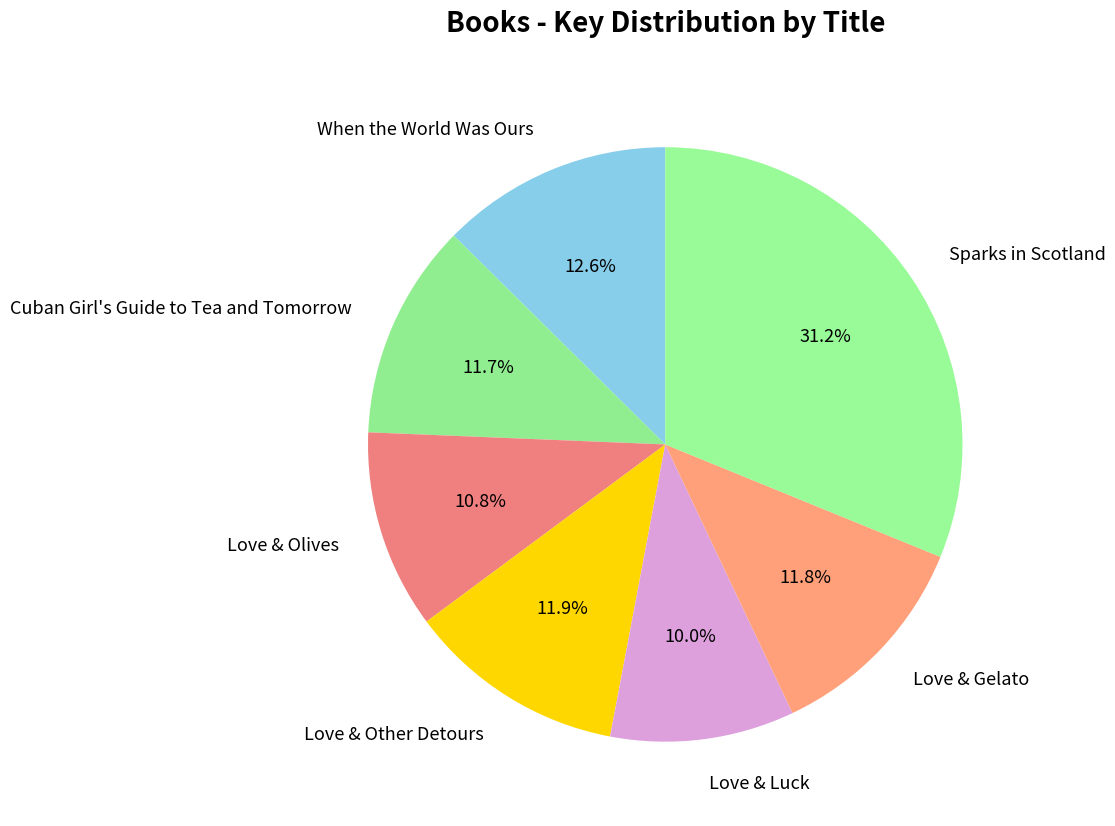

How many segments does this pie chart have?

7